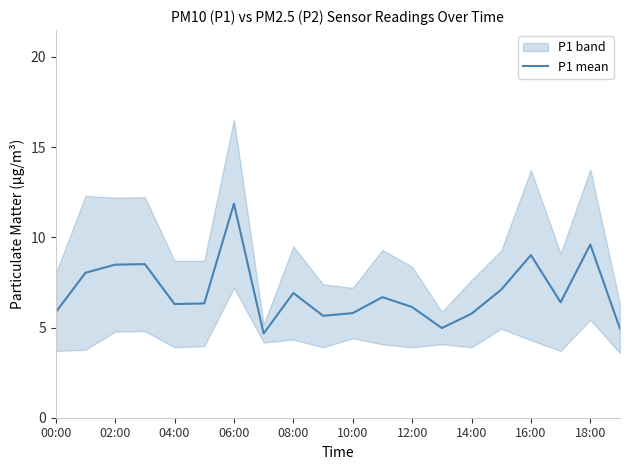

How many data points are above 6?

13